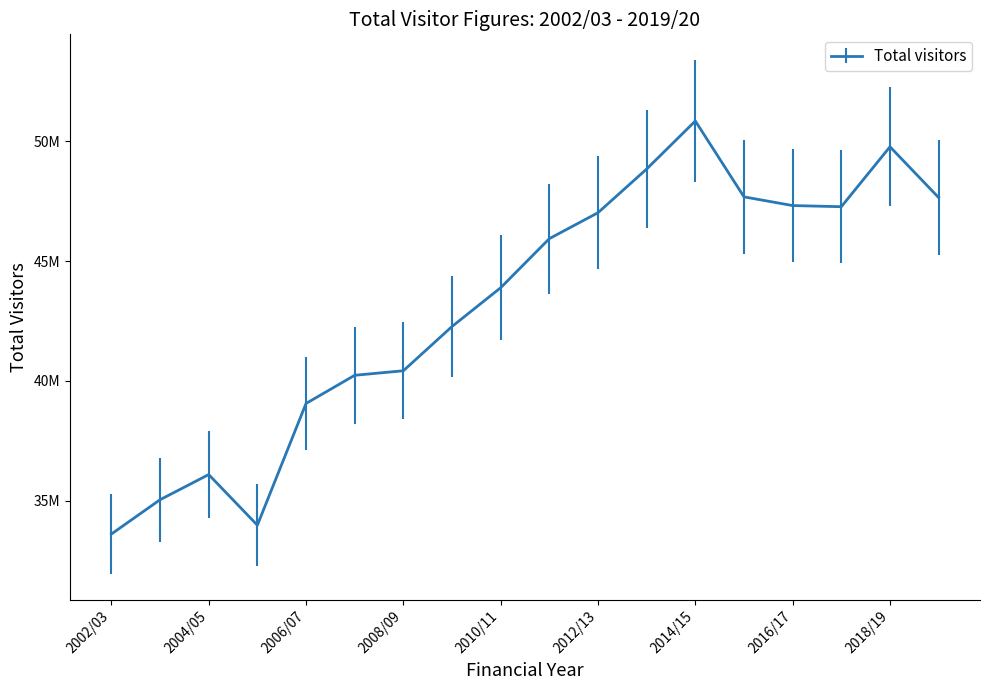

List the labels in order of value, largest first.

2014/15, 2018/19, 2013/14, 2015/16, 2019/20, 2016/17, 2017/18, 2012/13, 2011/12, 2010/11, 2009/10, 2008/09, 2007/08, 2006/07, 2004/05, 2003/04, 2005/06, 2002/03